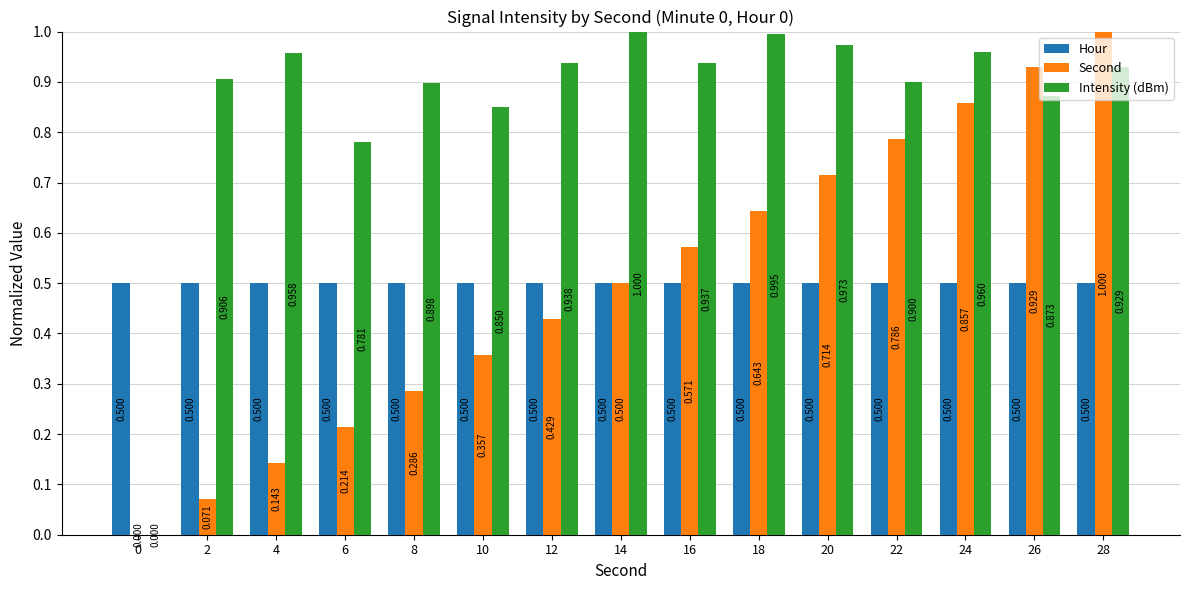

Are the bars horizontal?

No